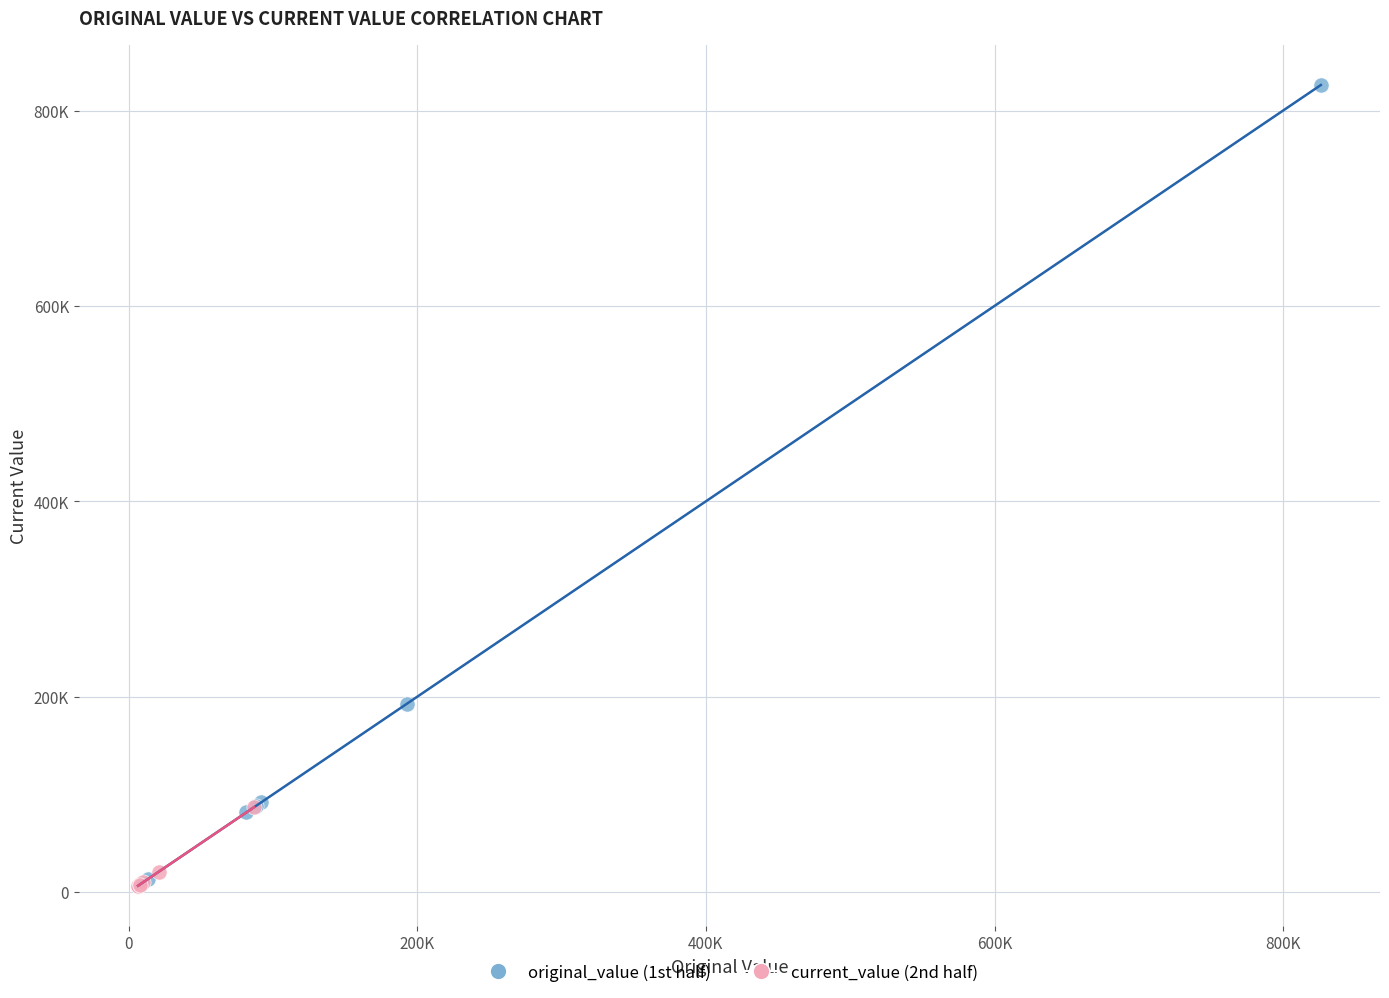

Which series contains the highest Y value?

original_value (1st half)